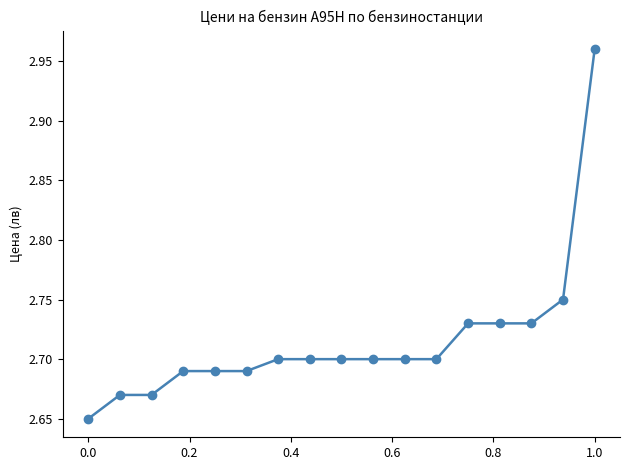

Count the values in the range 2 to 3.

17